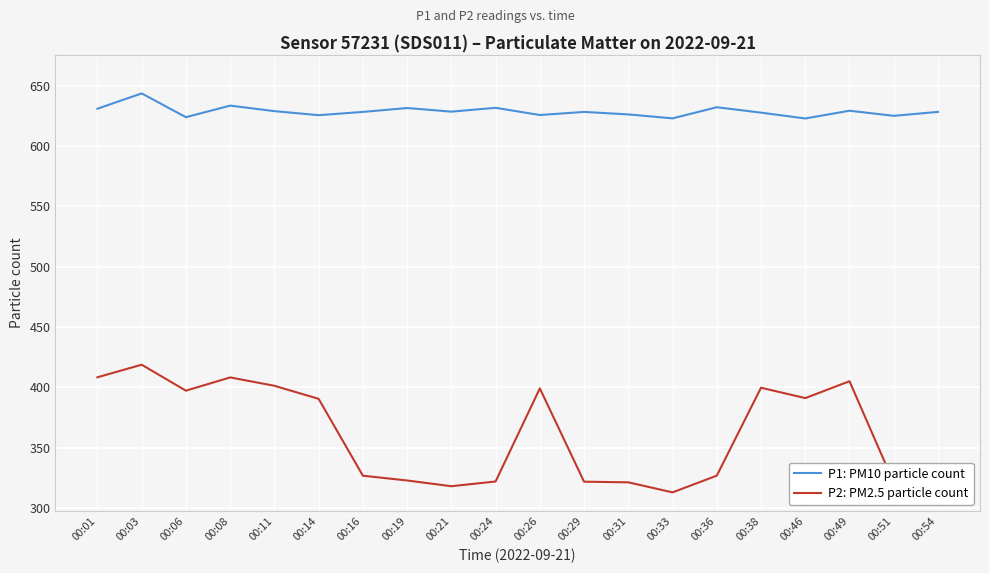

How many categories are shown in the chart?

20